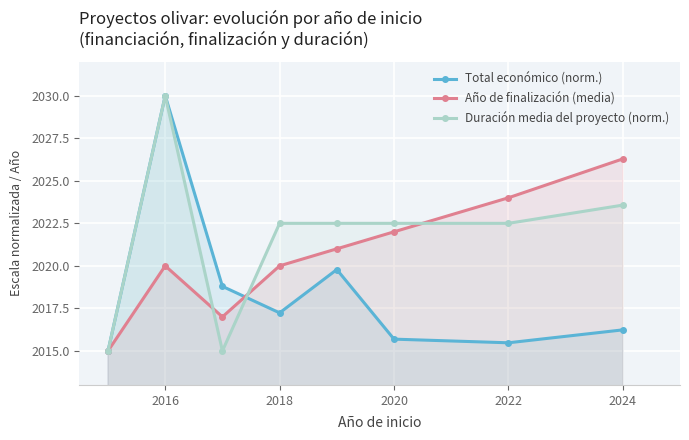

The Año de finalización (media) series shows 3028.0 at 2018. True or false?

False